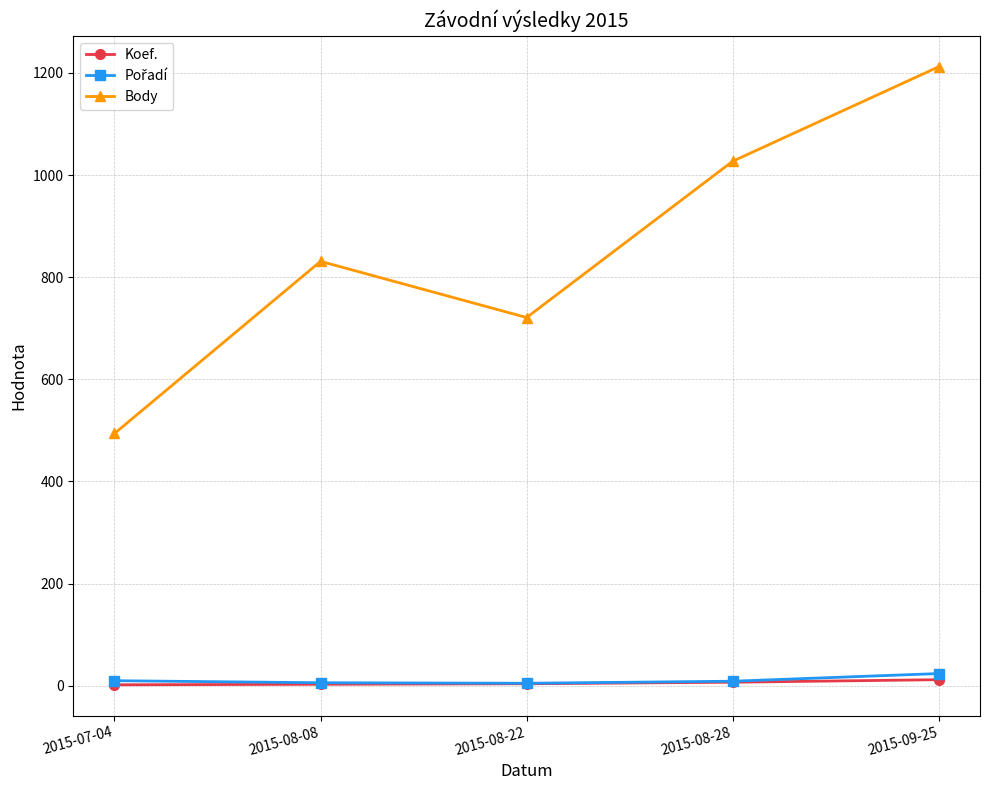

Where is Body nearest to the value 853?

2015-08-08